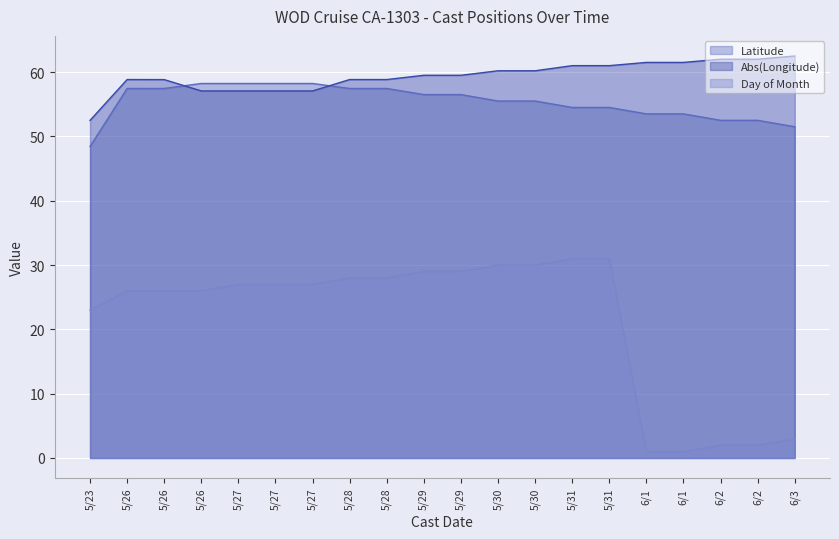

True or false: Longitude and Latitude intersect in this chart.

True